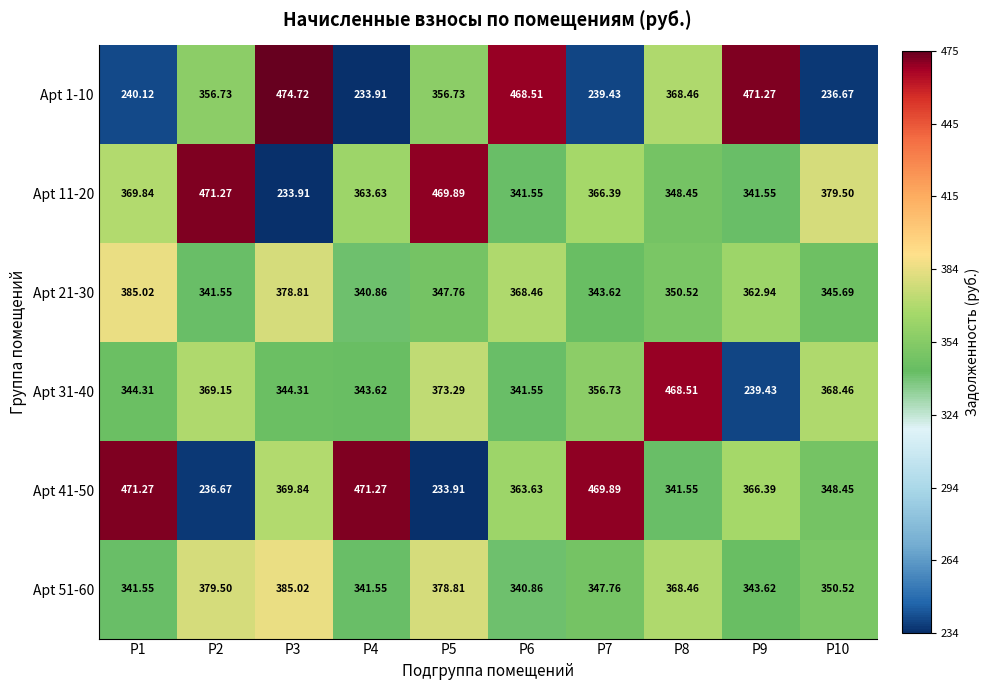

Is the value of Apt 41-50 at P2 greater than the value of Apt 31-40 at P8?

No